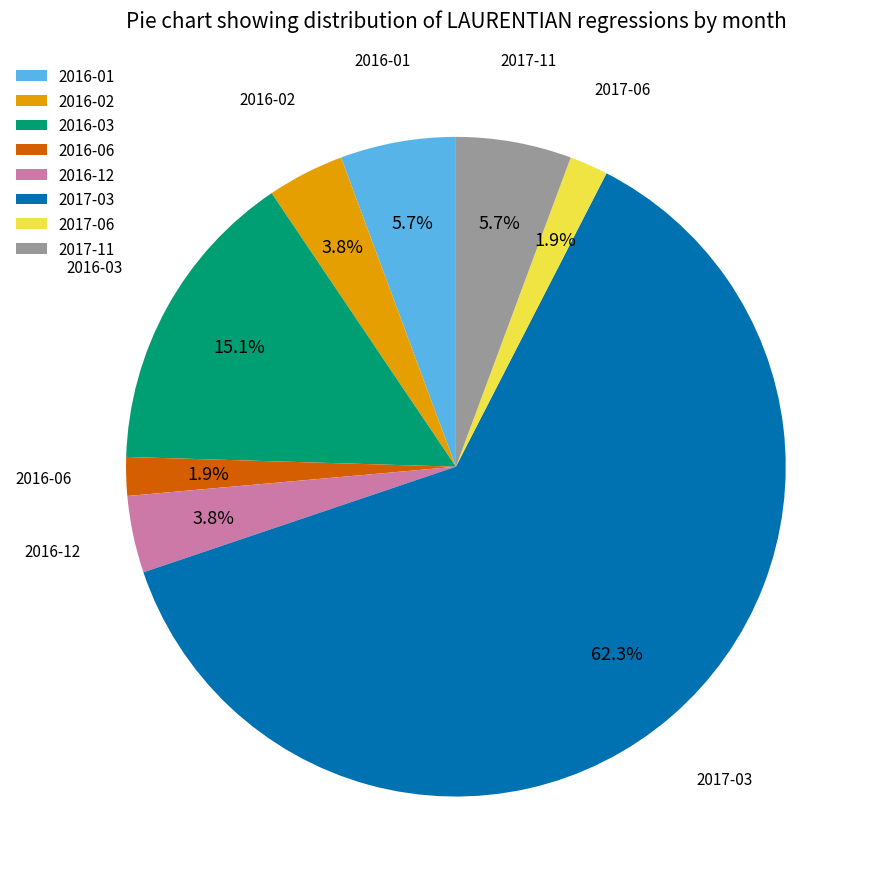

How many slices are in this pie chart?

8